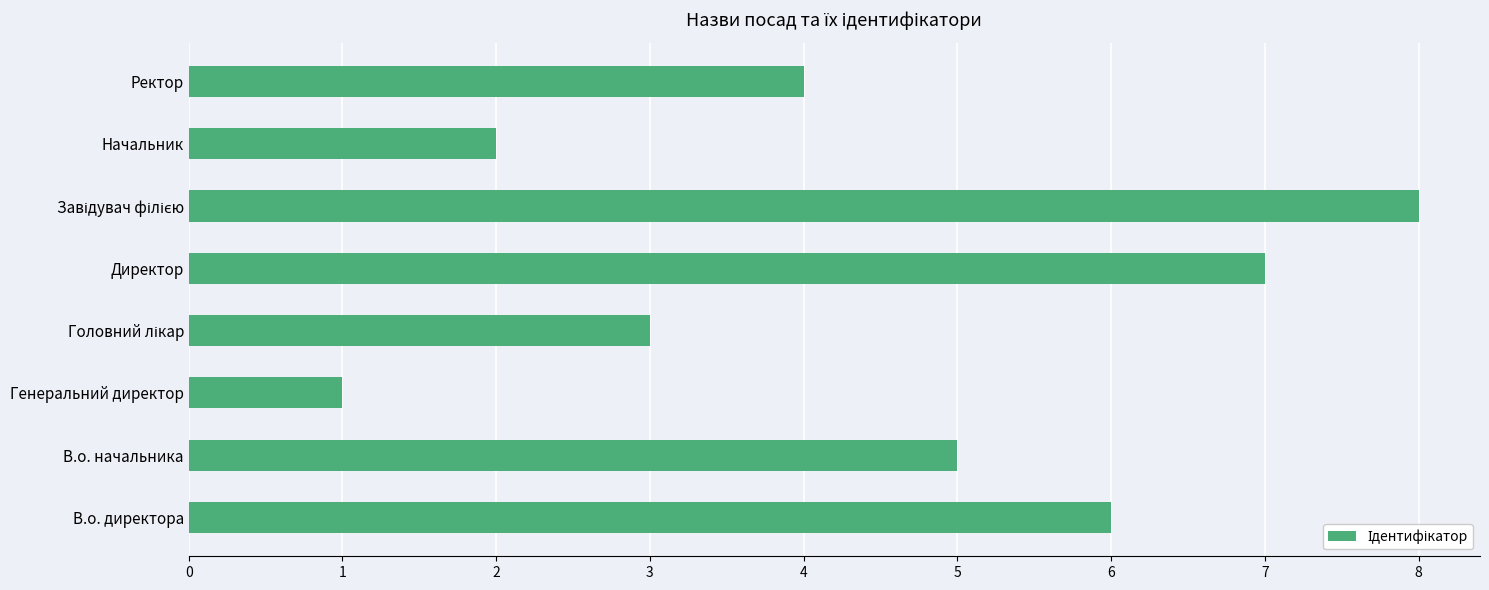

What is the difference between the maximum and minimum values?

7